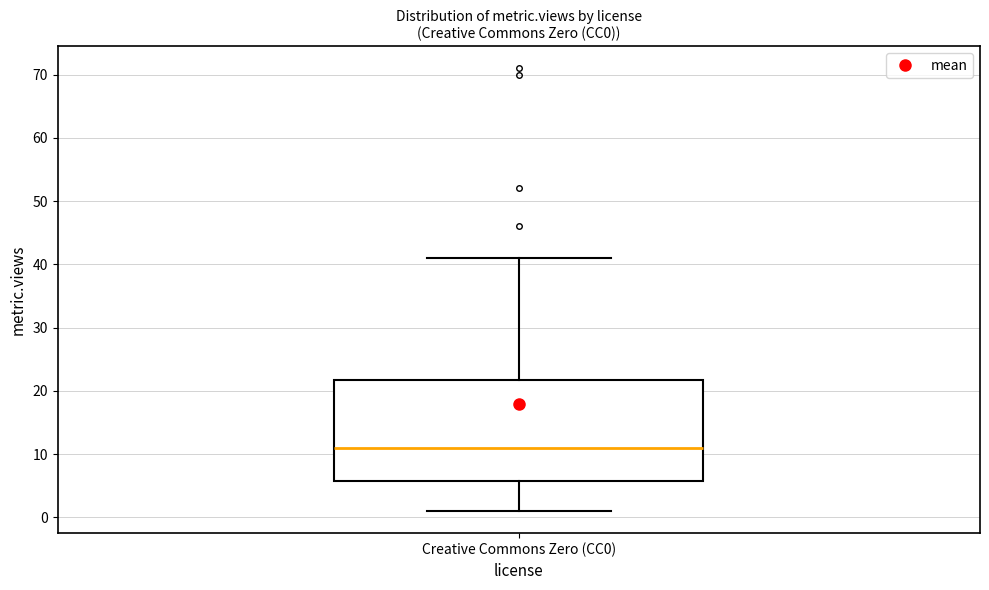

Read this box plot against the y-axis: the position of the median line, the range covered by the box, and the ends of both whiskers. The values are not printed on the chart, so give them approximately, as read against the axis.

median 11, box 6 to 22, whiskers 1 to 41